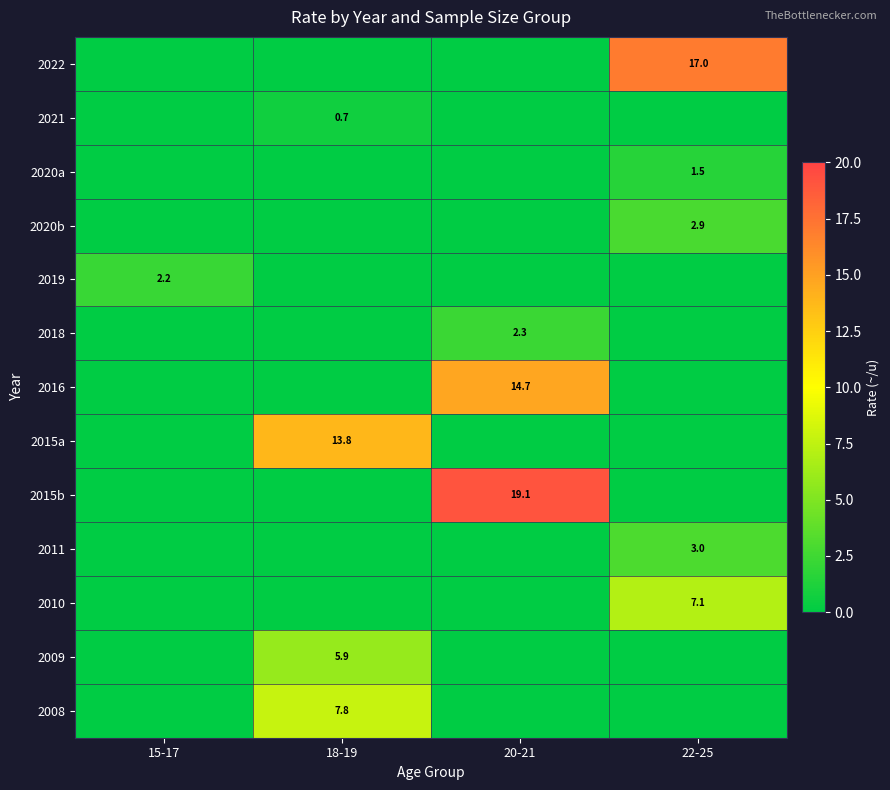

Which label corresponds to the smallest value in the chart?

15-17